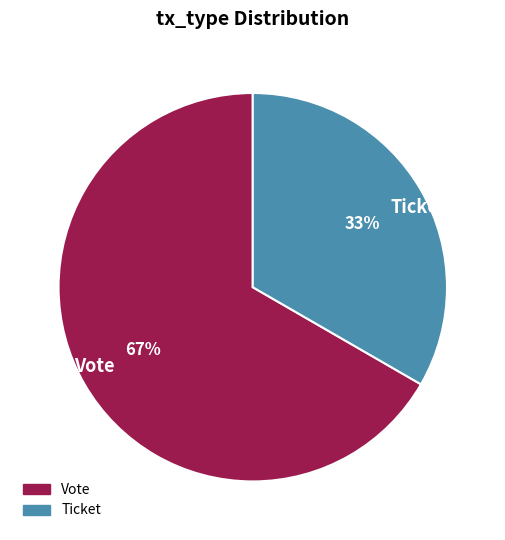

Is Vote the majority of the pie?

Yes